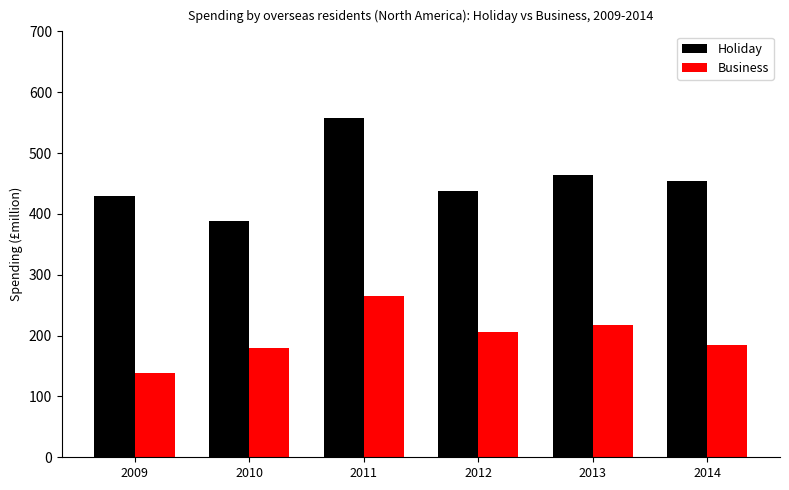

Are the bars grouped side by side (vs. stacked)?

Yes